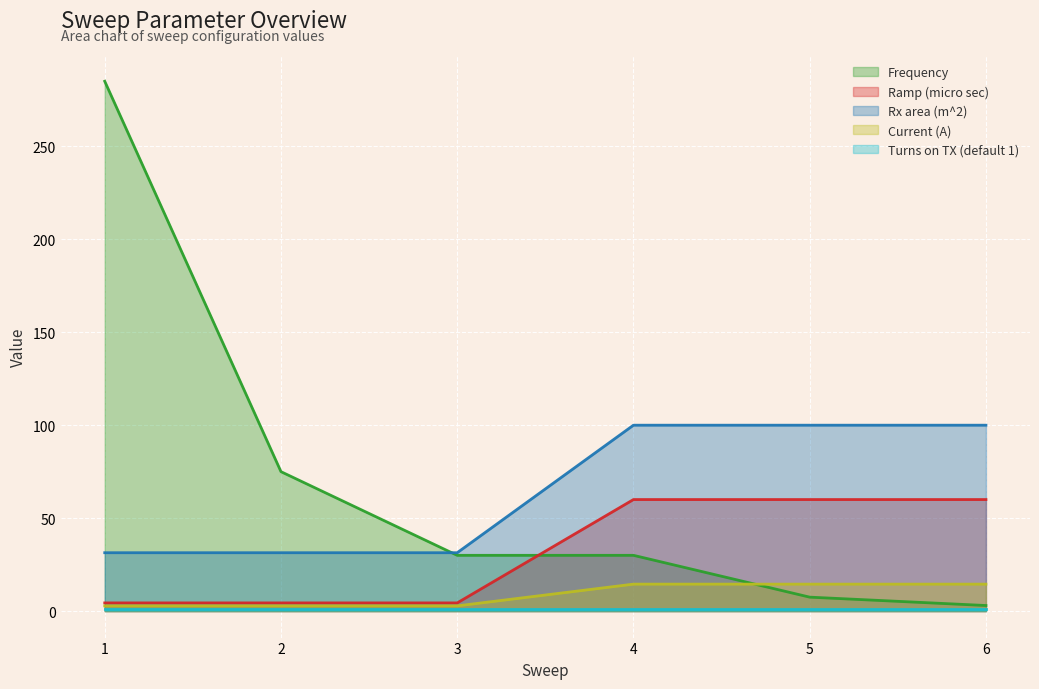

Is it true that Frequency equals 12.8 at 5?

False